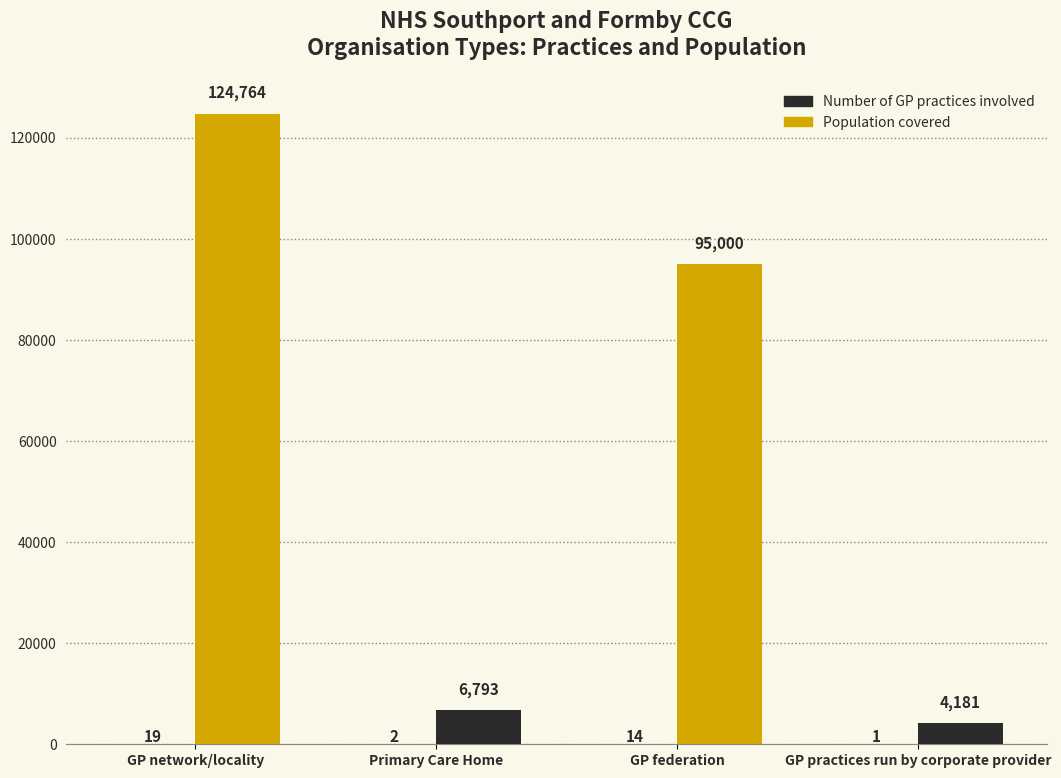

Reading left to right, what are all the values shown in this chart?

Number of GP practices involved: GP network/locality=19	Primary Care Home=2	GP federation=14	GP practices run by corporate provider=1
Population covered: GP network/locality=124764	Primary Care Home=6793	GP federation=95000	GP practices run by corporate provider=4181